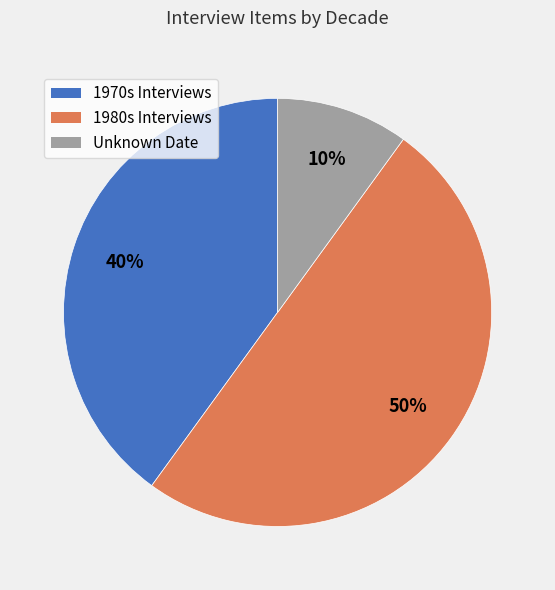

To the nearest percent, what is the average slice percentage?

33%